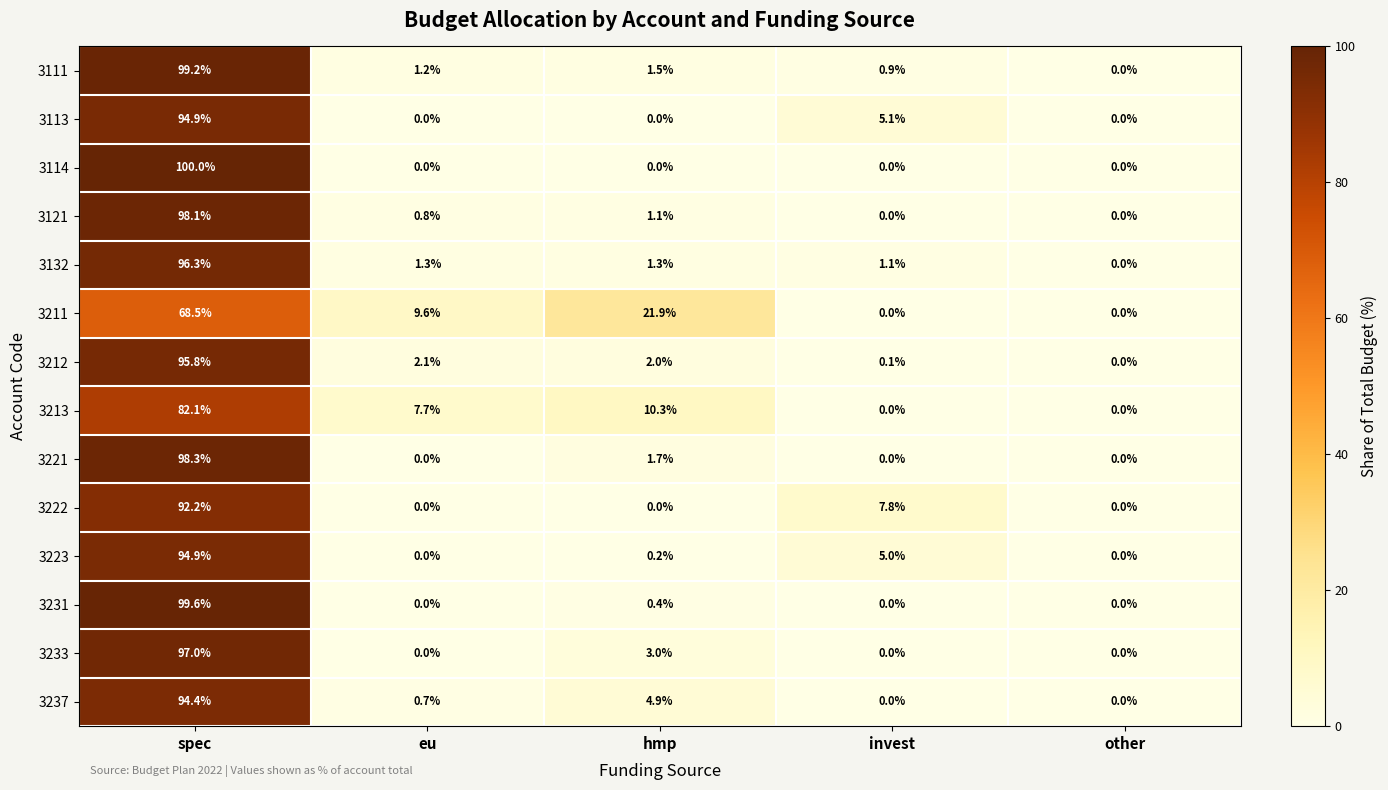

What is the maximum value for 3222?

92.2